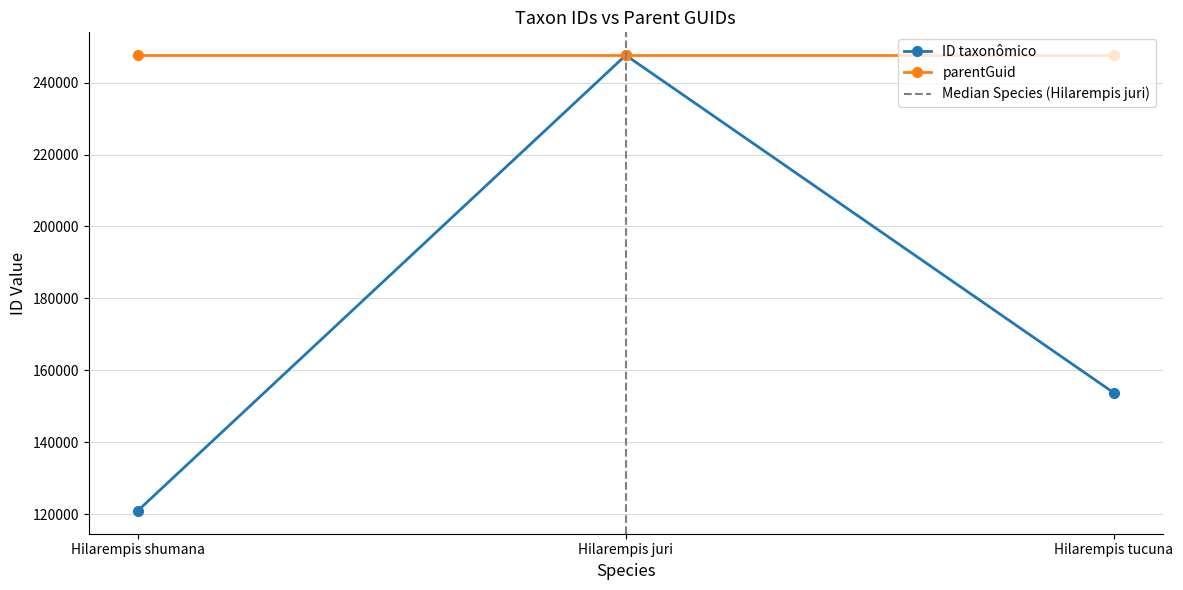

Is the value of parentGuid at Hilarempis juri greater than the value of ID taxonômico at Hilarempis tucuna?

Yes